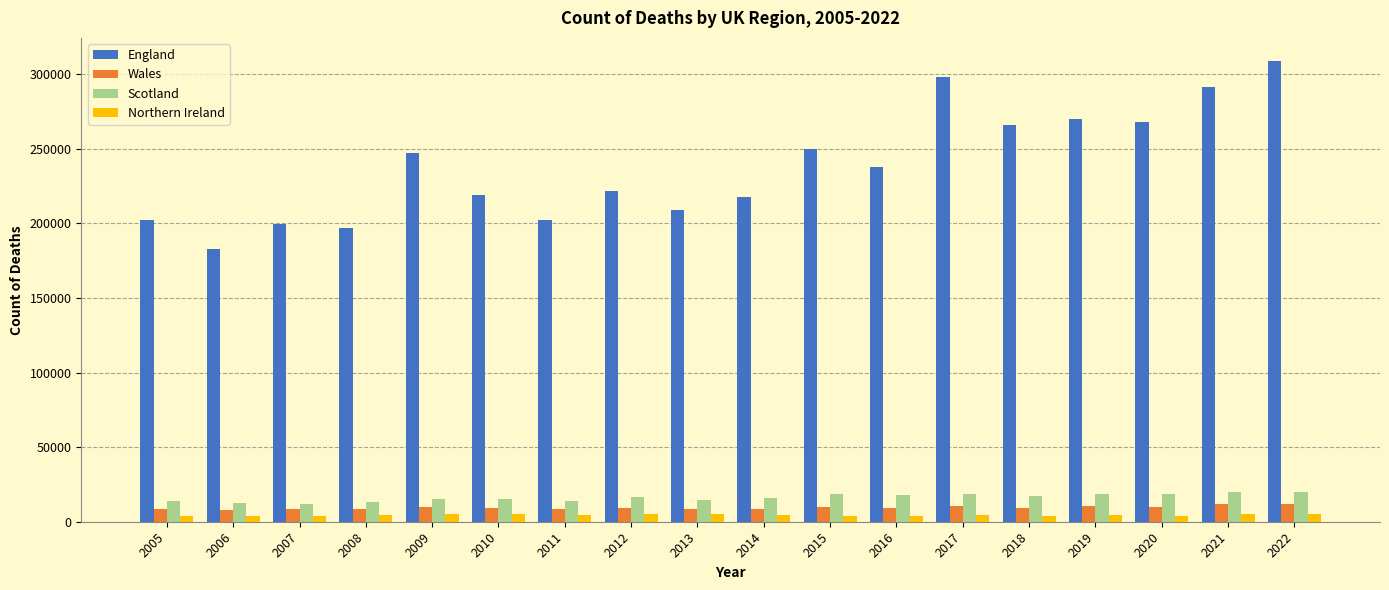

Count the number of data series in this chart.

4